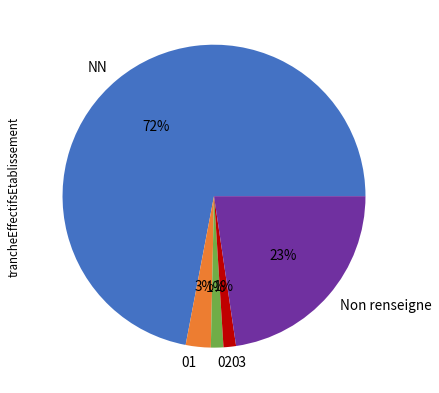

True or false: NN accounts for 72% of the total.

True